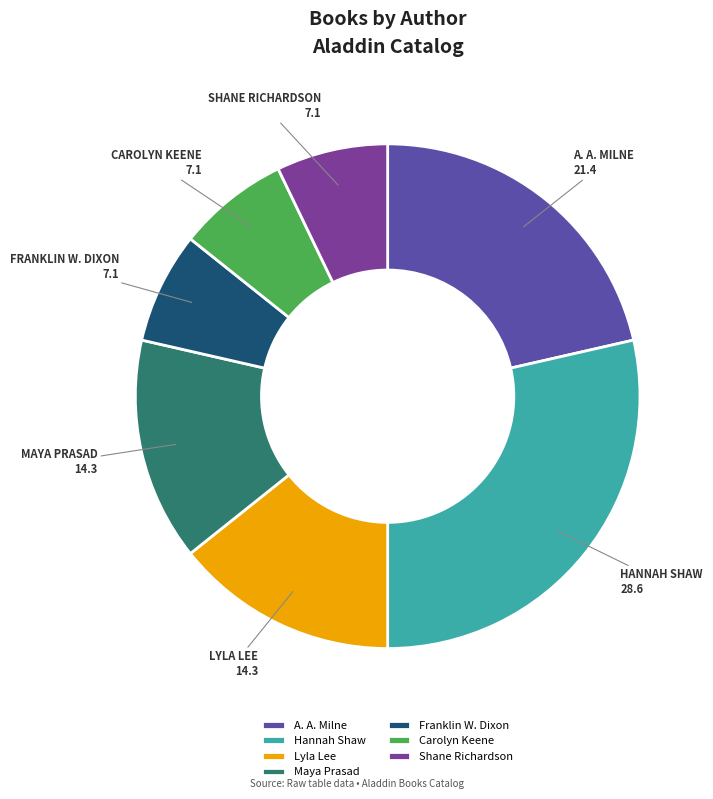

Count the number of slices in the pie.

7